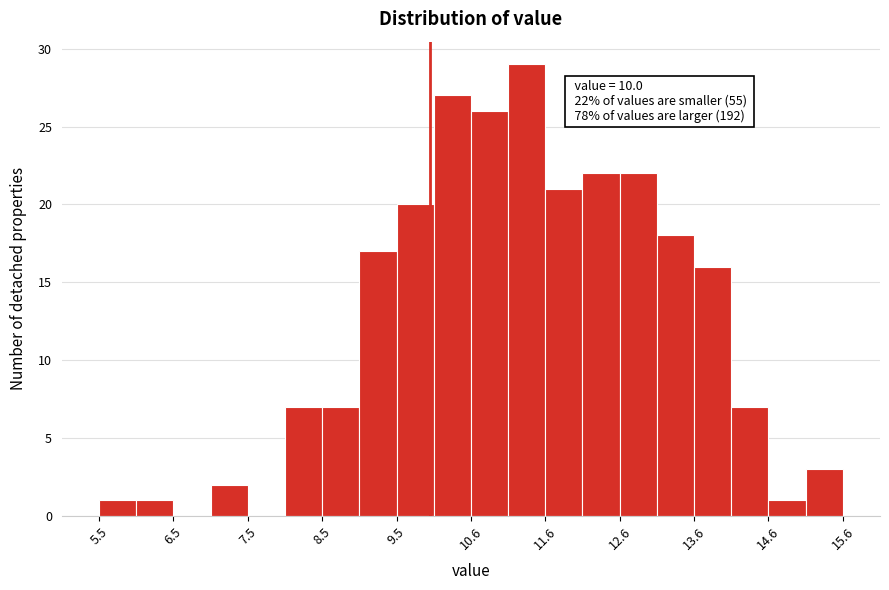

Read against the x-axis, roughly where is the centre of the tallest bar?

11.4